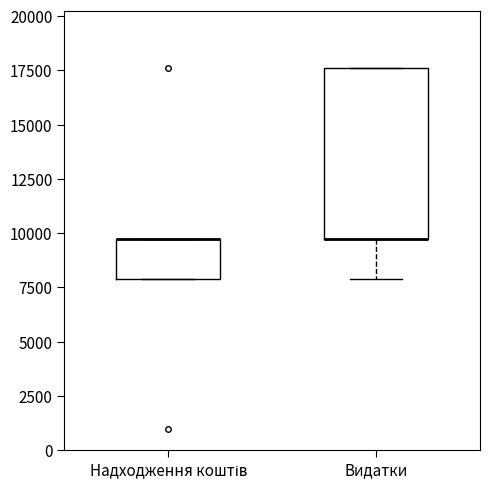

Reading left to right, transcribe this box plot: for each box, give where its median line is, the range the box spans, and where its two whiskers end, as read against the y-axis. The values are not printed on the chart, so give them approximately, as read against the axis.

Надходження коштів: median 9500 (drawn on the box's upper edge), box 8000 to 9500, whiskers 8000 to 9500
Видатки: median 9500 (drawn on the box's lower edge), box 9500 to 17500, whiskers 8000 to 17500